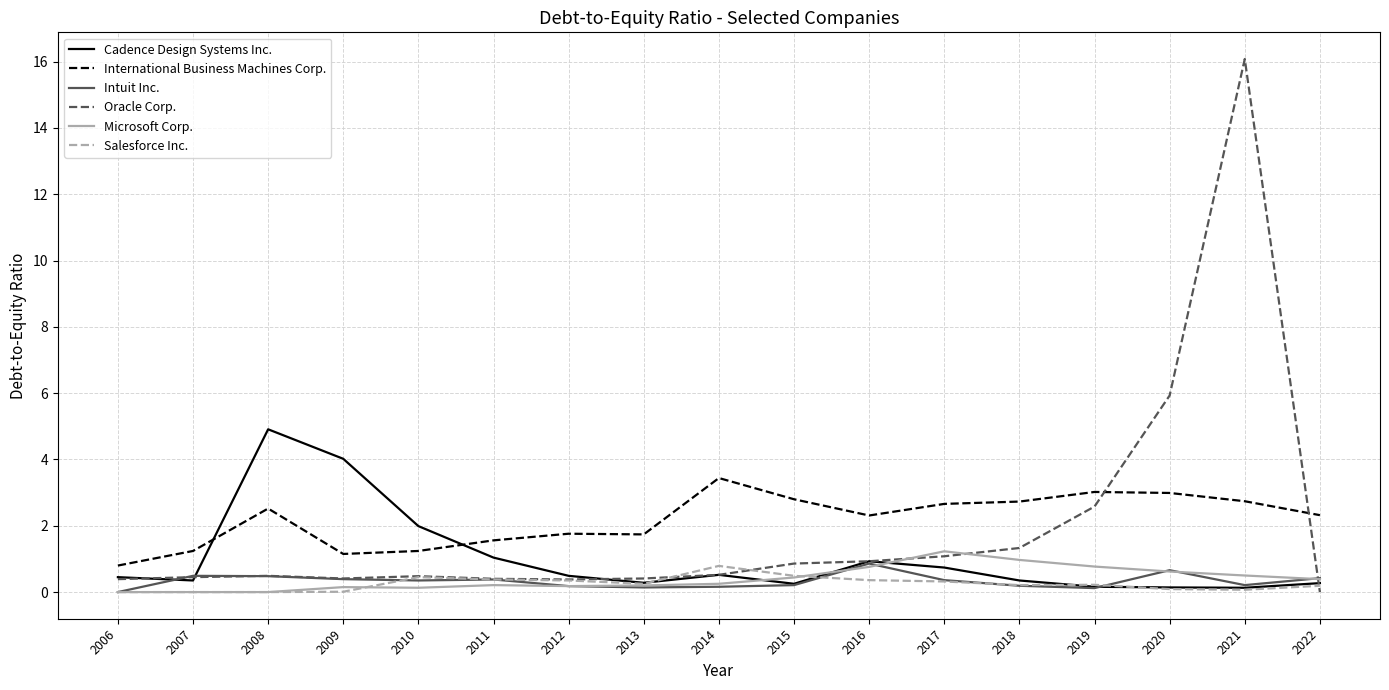

Is it true that Salesforce Inc. equals 0.2 at 2018?

True